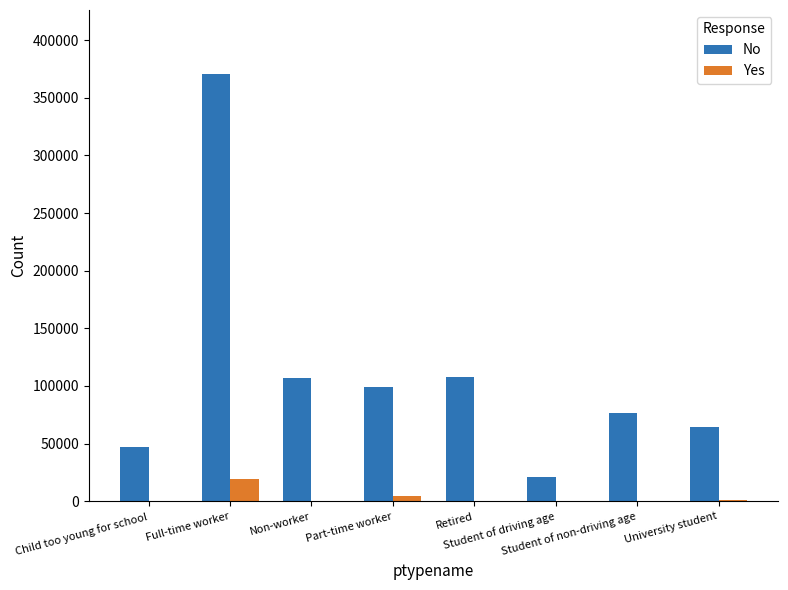

What is the maximum value shown in the chart?

370562